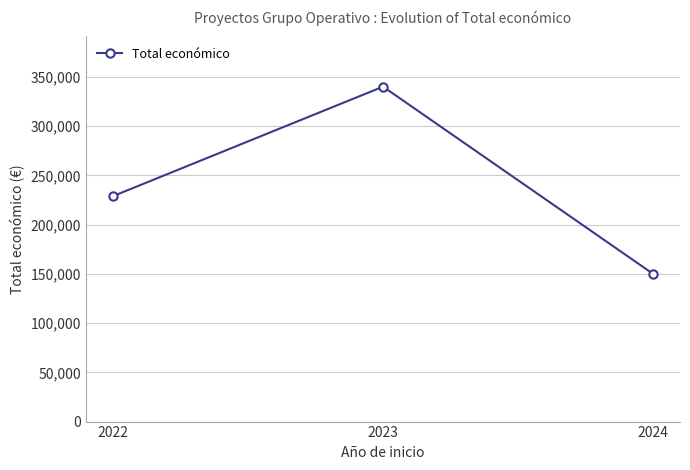

Rank the categories by value from highest to lowest.

2023, 2022, 2024